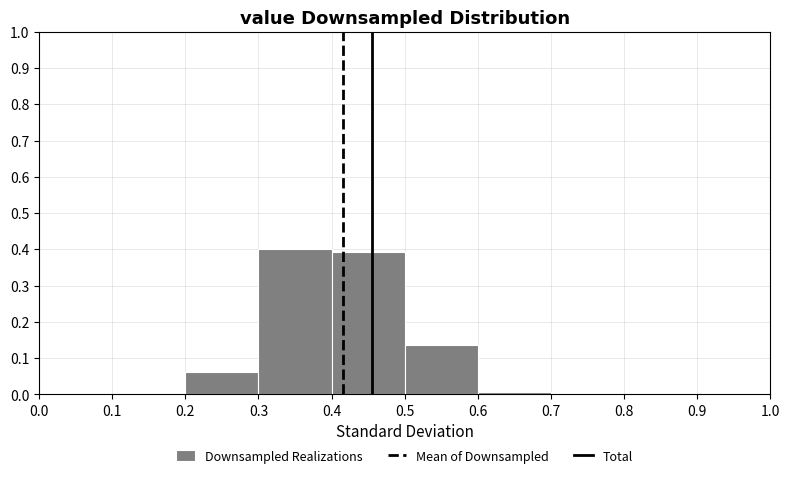

Reading left to right, list every bar in this chart as the range it spans on the x-axis followed by its height. The values are not printed on the chart, so give them approximately, as read against the axis.

0.0 to 0.1: 0
0.1 to 0.2: 0
0.2 to 0.3: 0.06
0.3 to 0.4: 0.40
0.4 to 0.5: 0.39
0.5 to 0.6: 0.14
0.6 to 0.7: under 0.01
0.7 to 0.8: 0
0.8 to 0.9: 0
0.9 to 1.0: 0